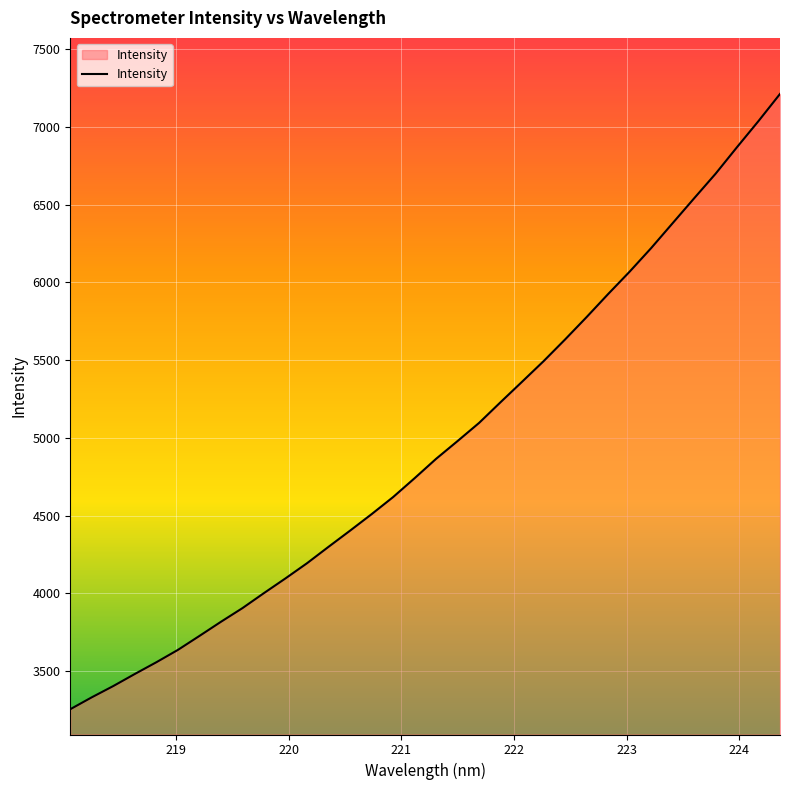

What is the sum of all values?

168375.6